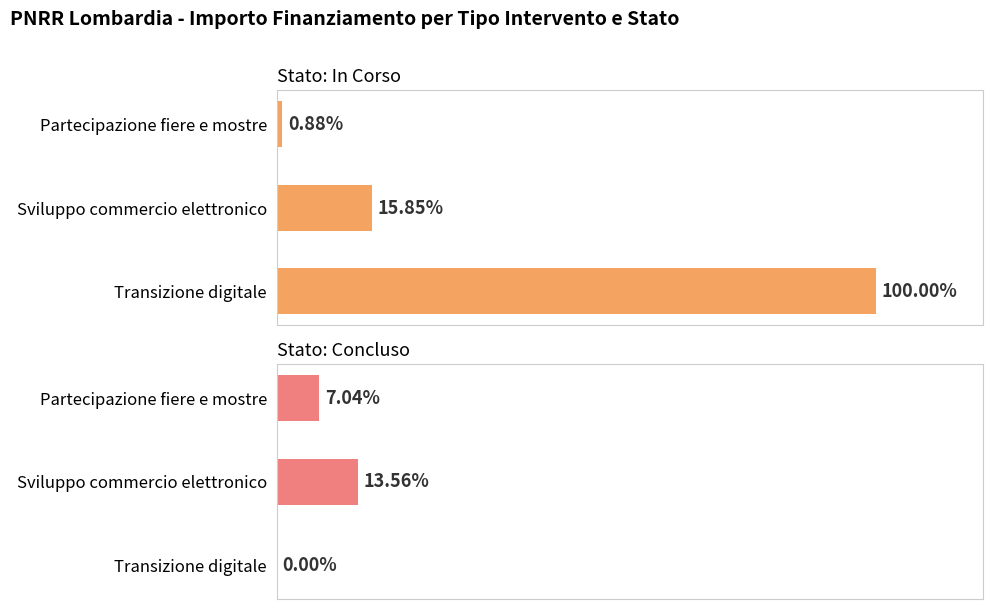

Count the In Corso values in the range 50000 to 5678800.

3